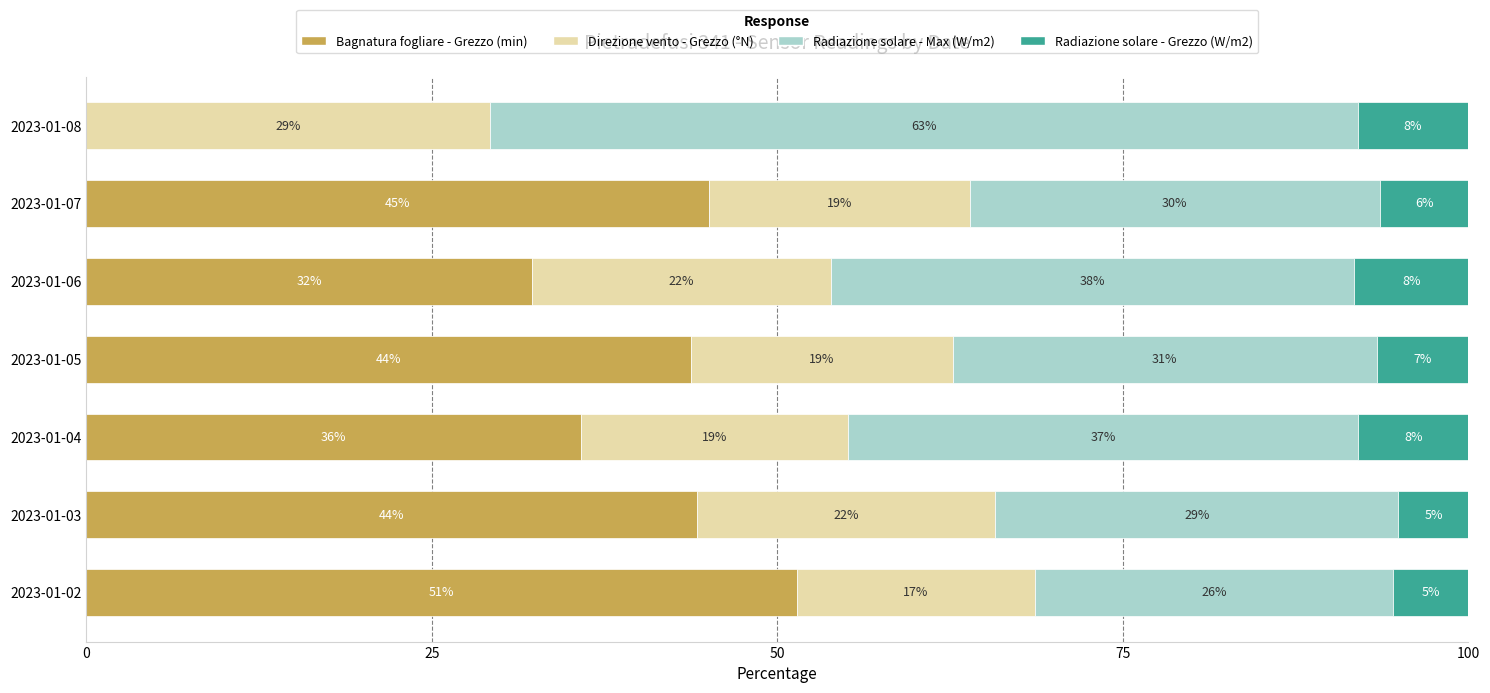

List the series in order of their peak value, highest first.

Radiazione solare - Max (W/m2), Bagnatura fogliare - Grezzo (min), Direzione vento - Grezzo (°N), Radiazione solare - Grezzo (W/m2)